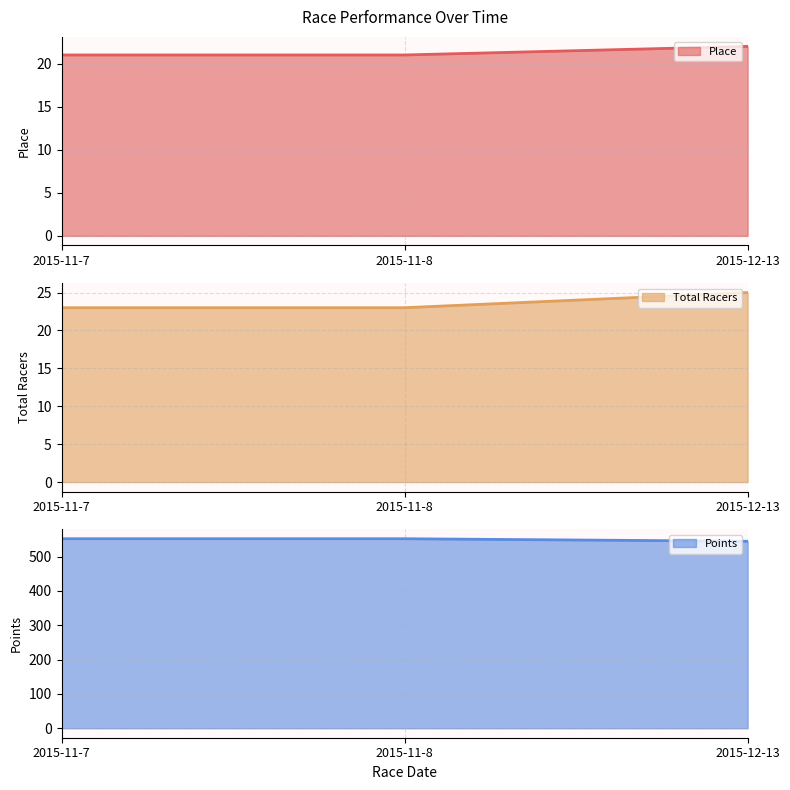

The value of Place at 2015-11-7 is 21.0. True or false?

True